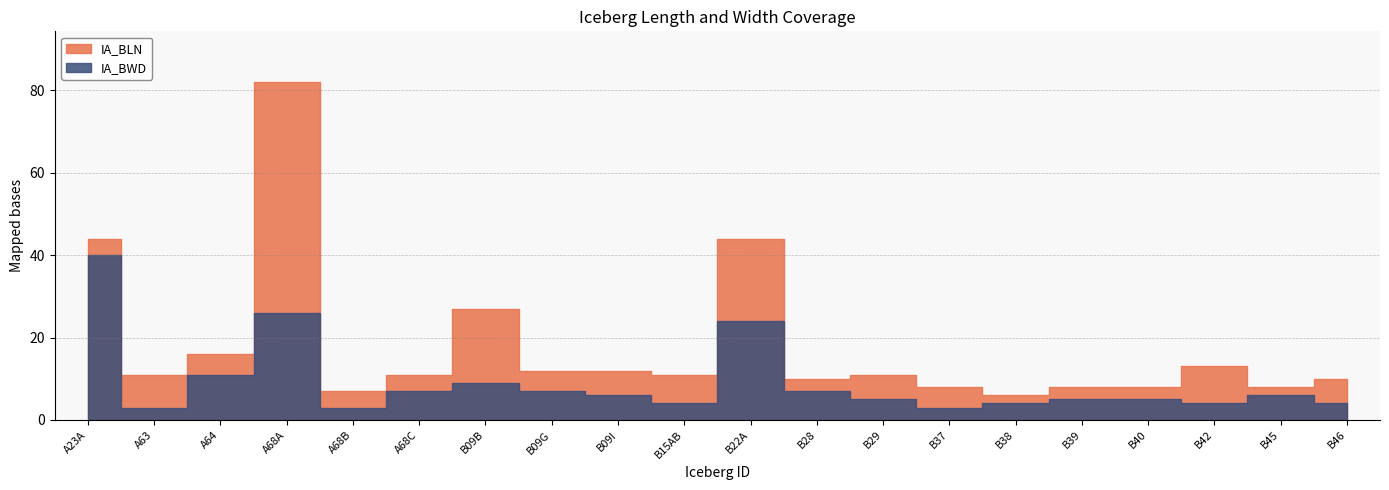

What is the total value across all series at A63?

14